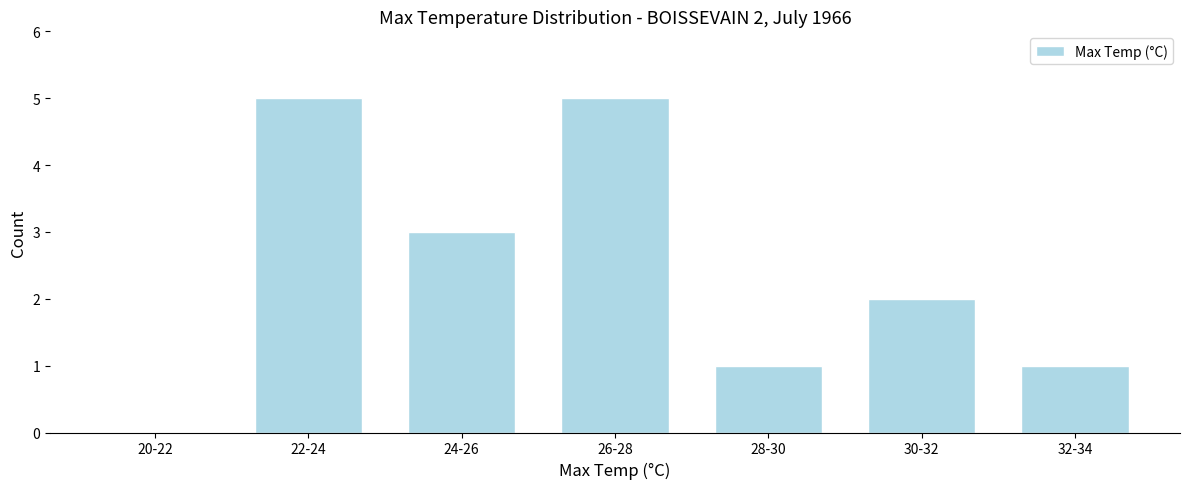

Reading left to right, transcribe all the data shown in this chart.

20-22=0	22-24=5	24-26=3	26-28=5	28-30=1	30-32=2	32-34=1